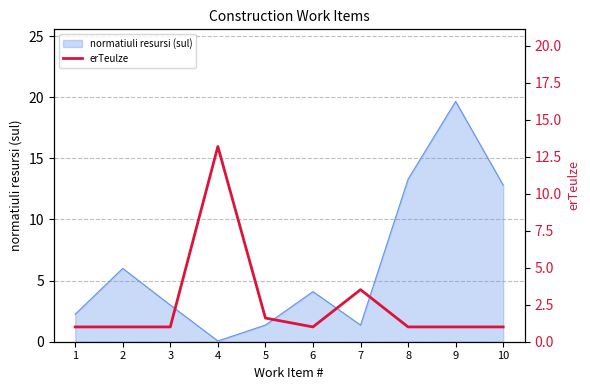

How many data points are above 1?

3